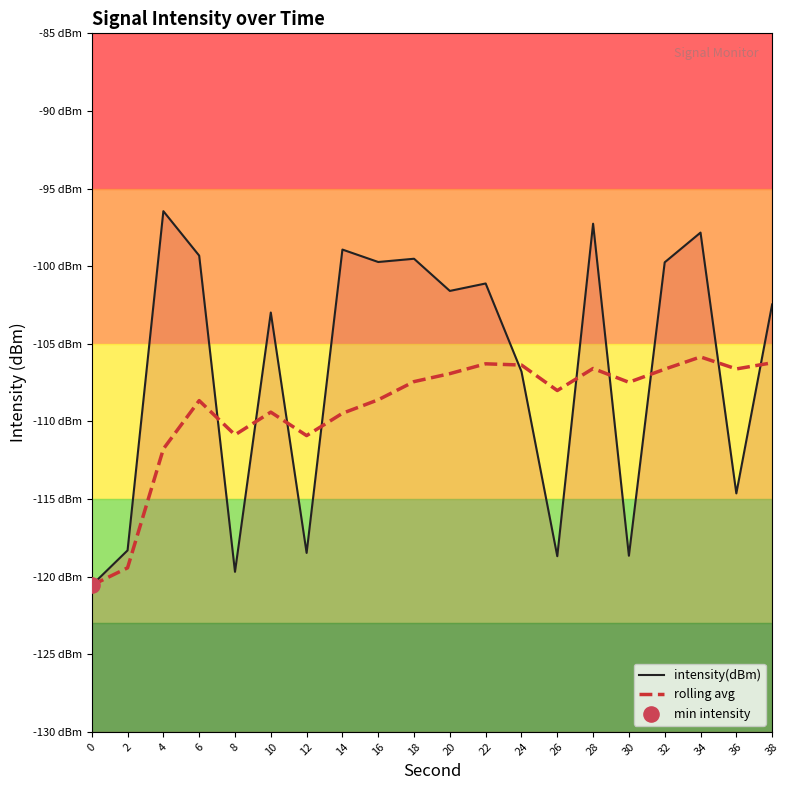

At which category is the sum across all series the highest?

34